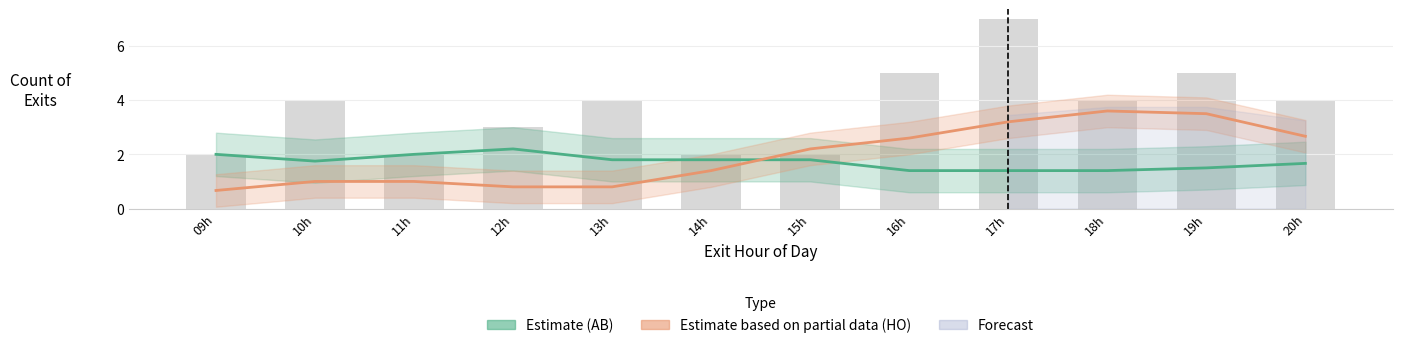

At which label does HO (Estimate based on partial data) first exceed 2?

15h